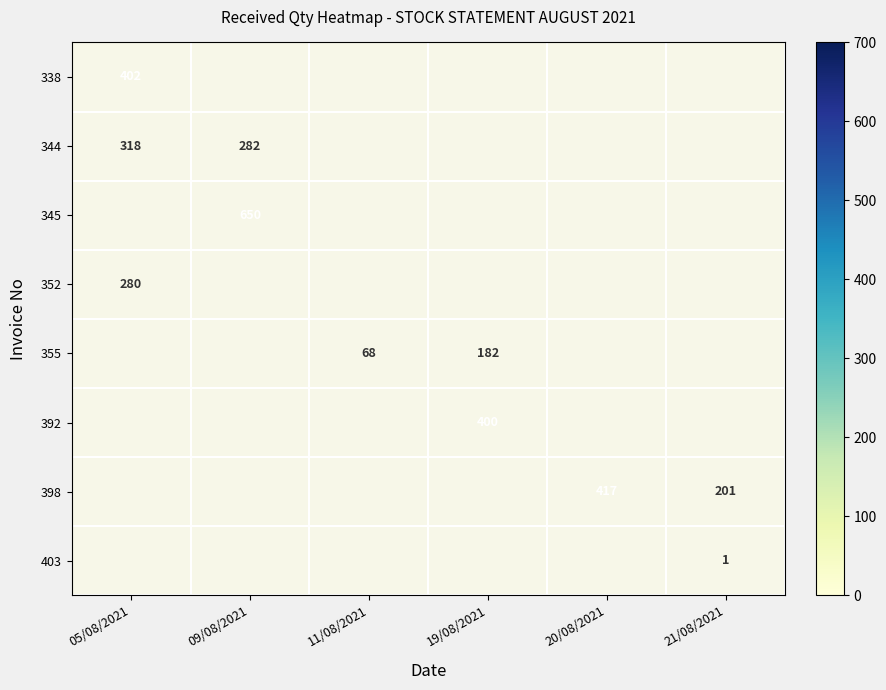

The value of 344 at 05/08/2021 is 318. True or false?

True